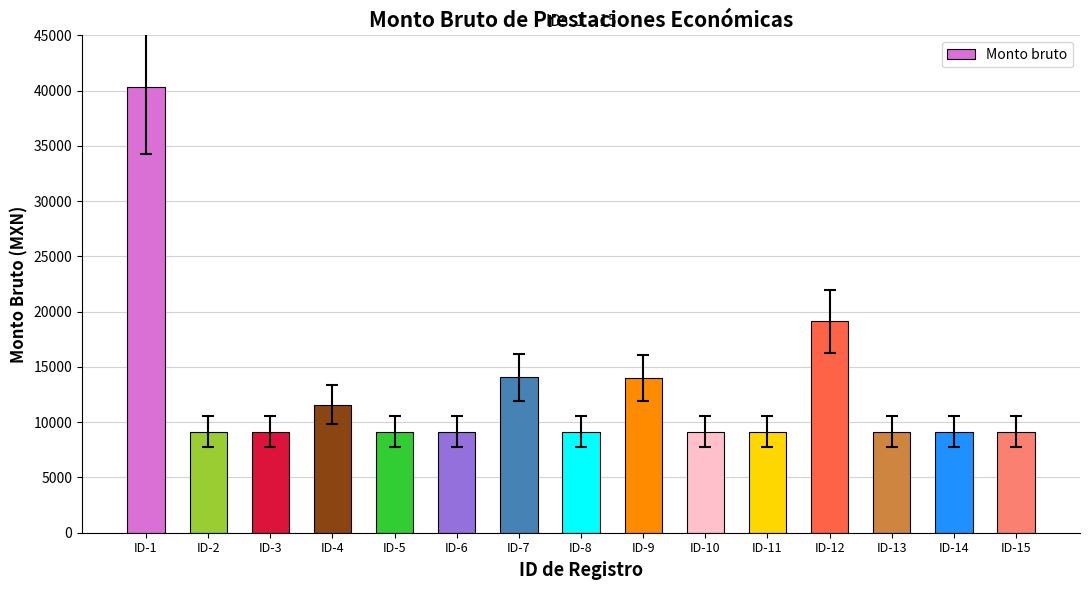

At which label is the value closest to 24726?

ID-12